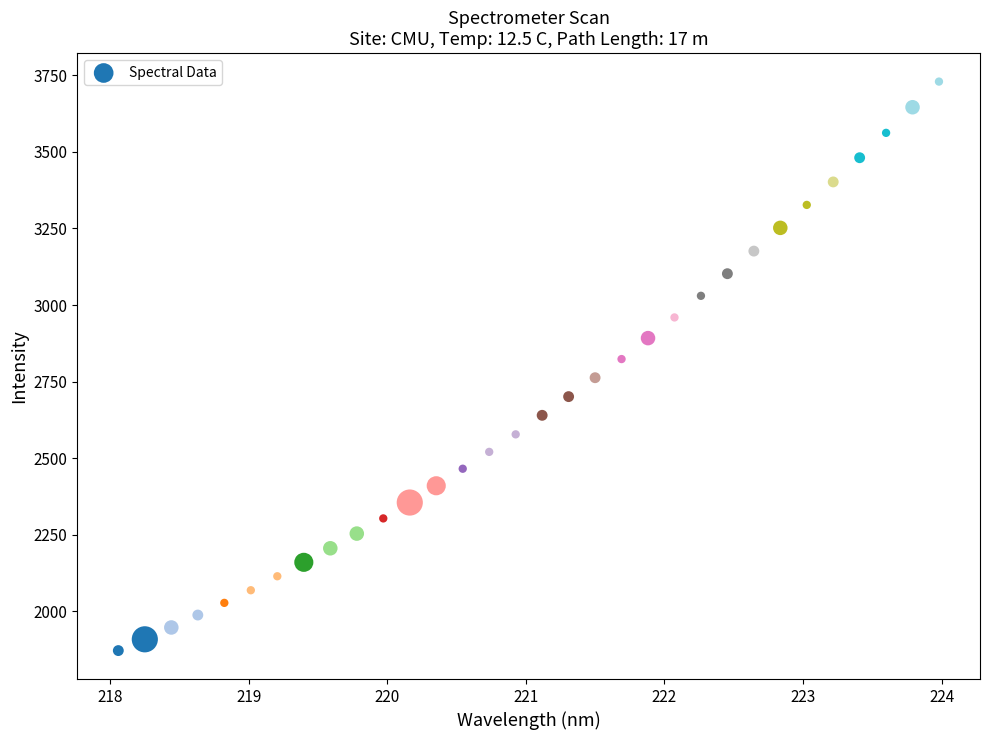

What is the range of Y values (max minus min)?

1858.1